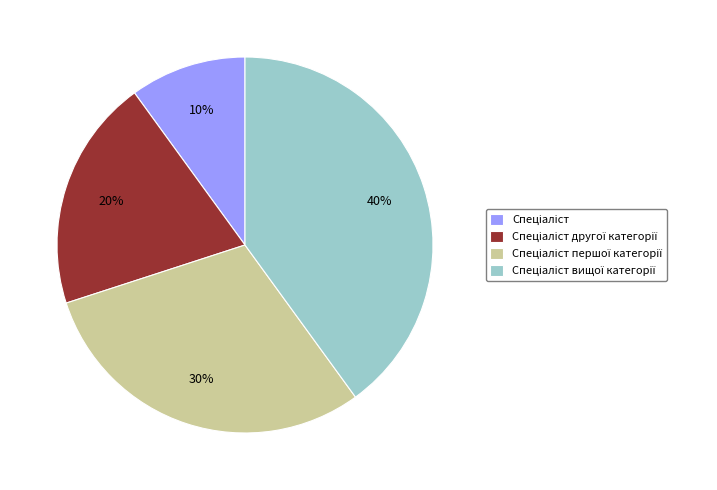

Does any single category account for the majority?

No